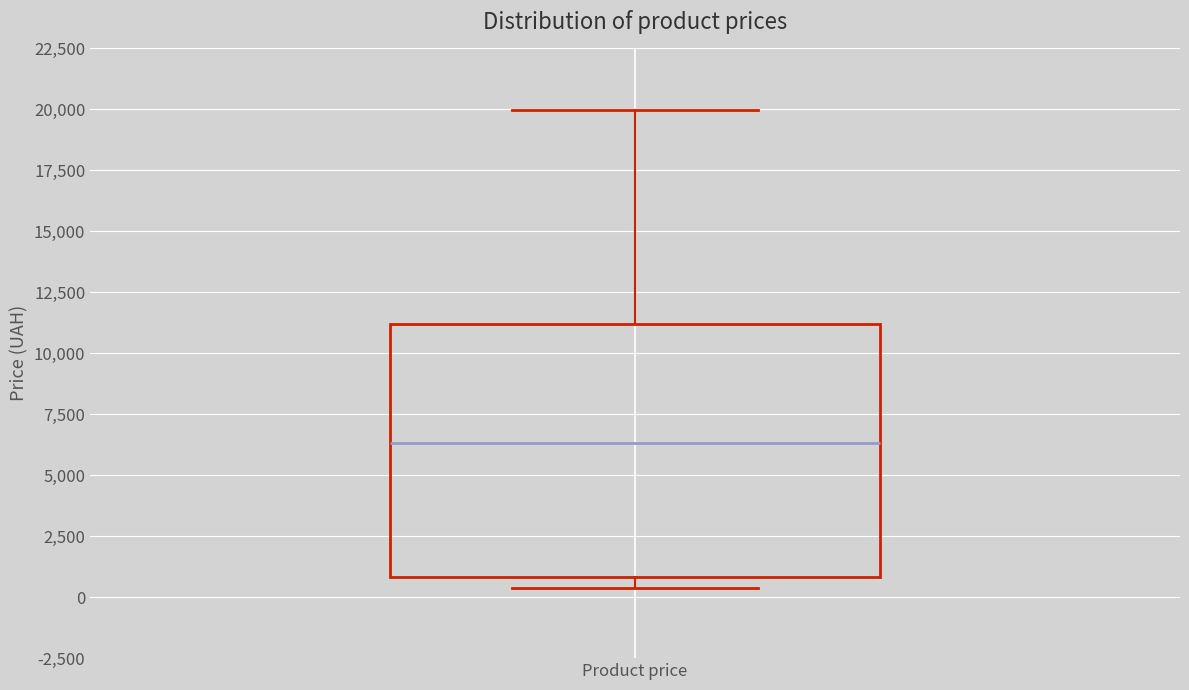

Transcribe this box plot: give where the median line is, the range the box spans, and where the two whiskers end, as read against the y-axis. The values are not printed on the chart, so give them approximately, as read against the axis.

median 6500, box 1000 to 11000, whiskers 500 to 20000